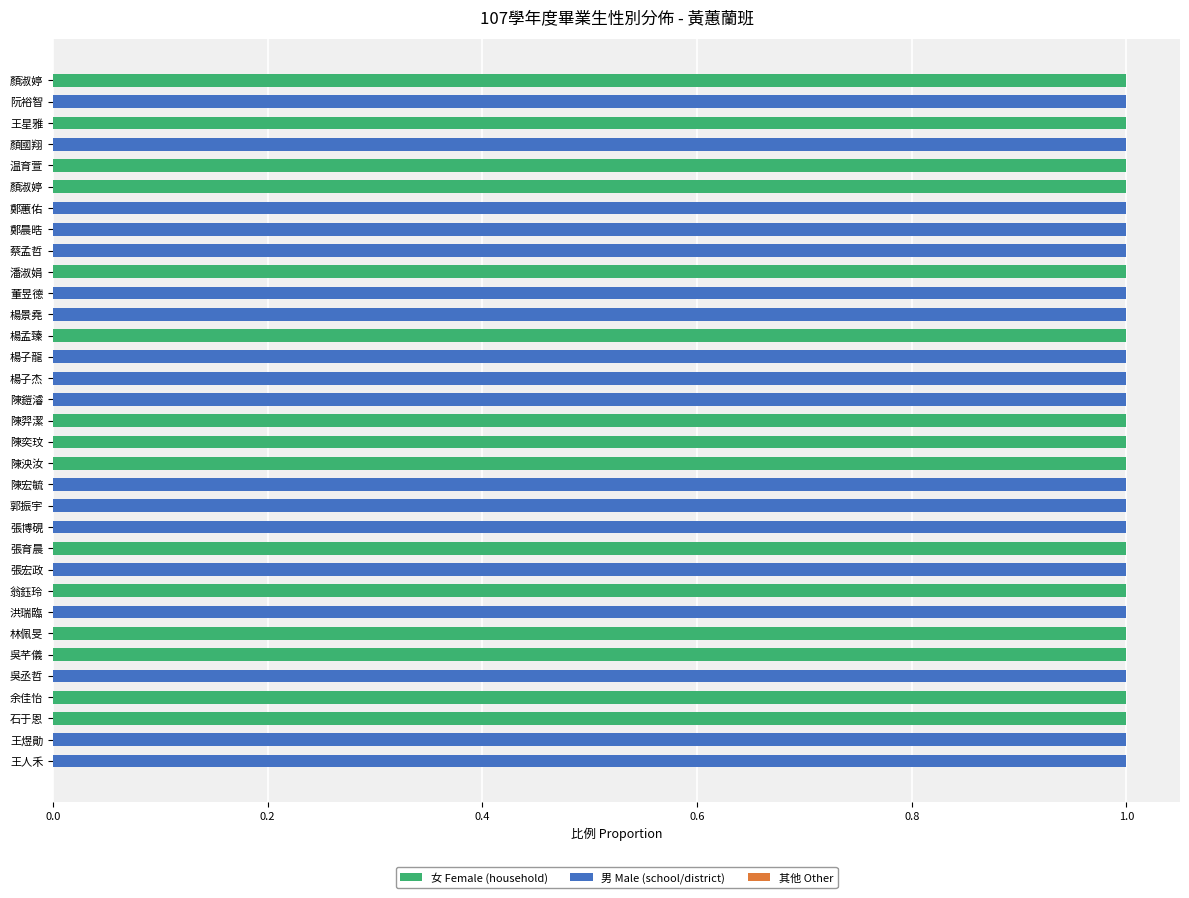

What is the value of the 男 Male (school/district) bar at the 27th from the left?

1.0